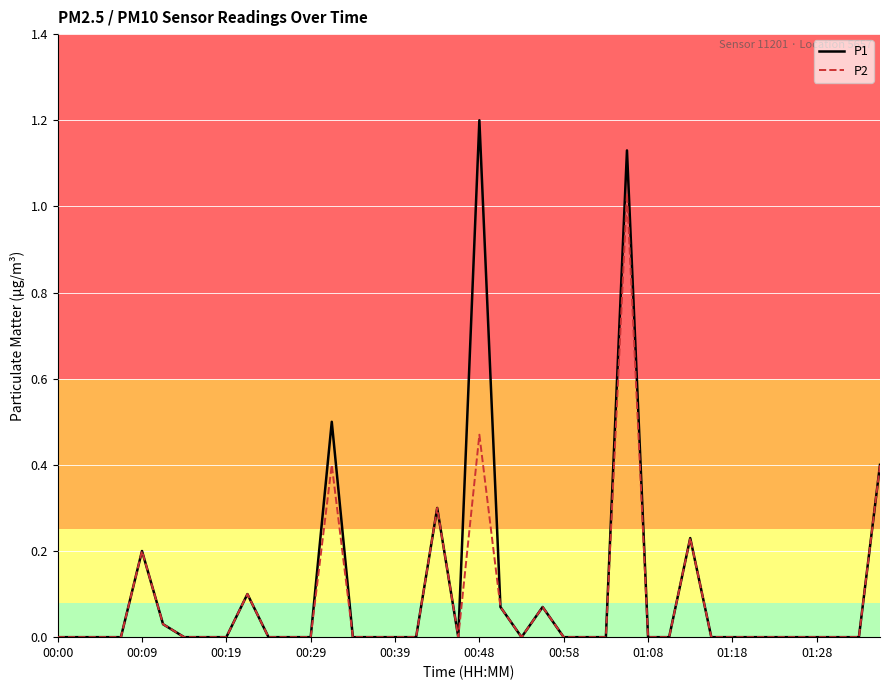

Which series has the largest range (max minus min)?

P1